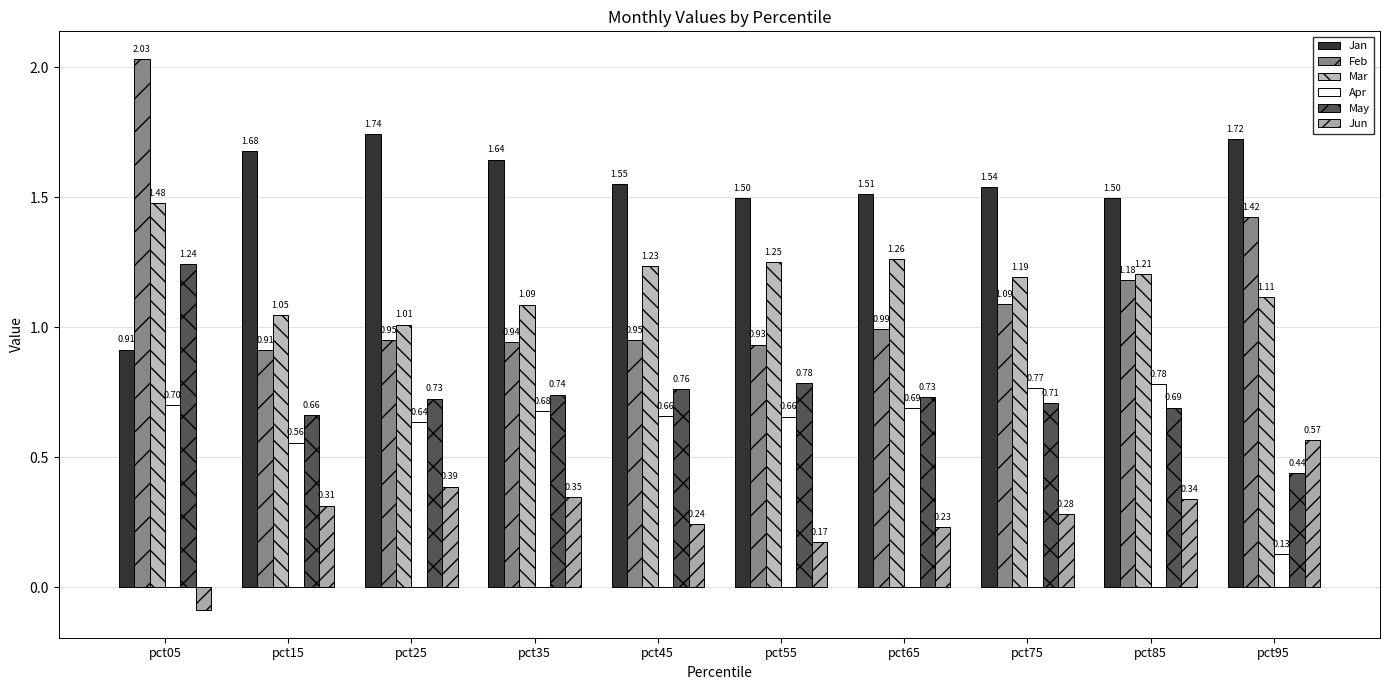

Is it true that Jan equals 1.5 at pct85?

True